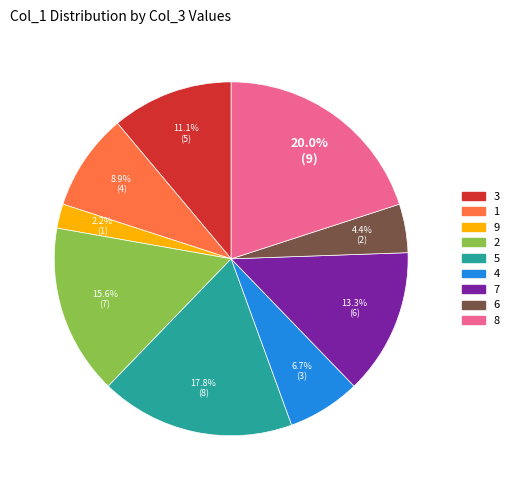

How many slices are in this pie chart?

9